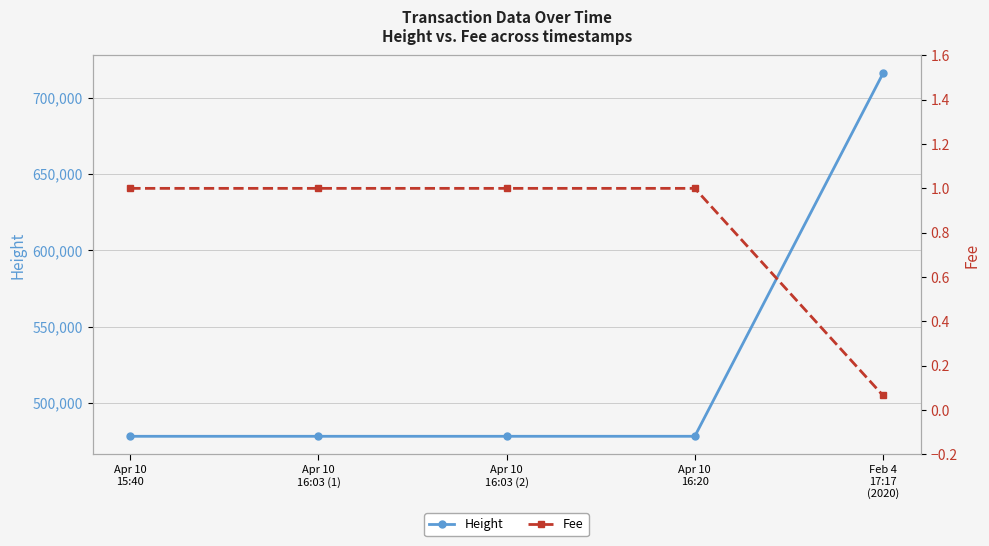

Reading left to right, list all the values displayed in this chart.

Height: 478126.0	478131.0	478131.0	478136.0	715804.0
Fee: 1.0	1.0	1.0	1.0	0.1